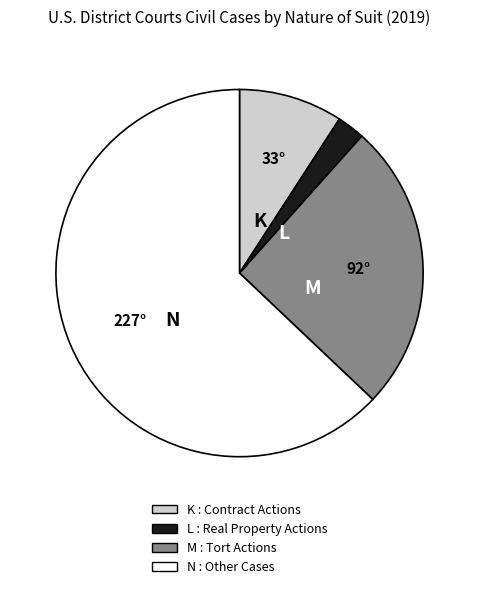

Does any single category account for the majority?

Yes